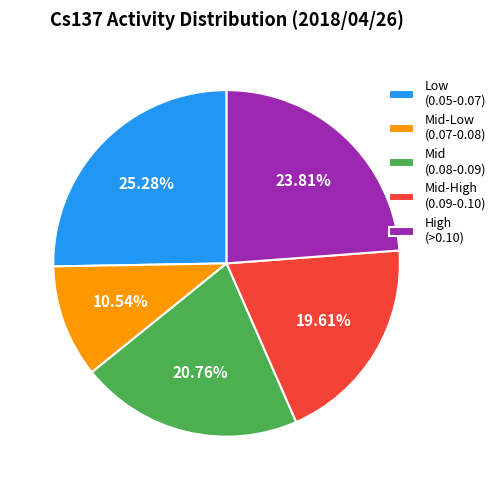

Approximately how many times larger is the value at High (>0.10) compared to Mid (0.08-0.09)?

1.1